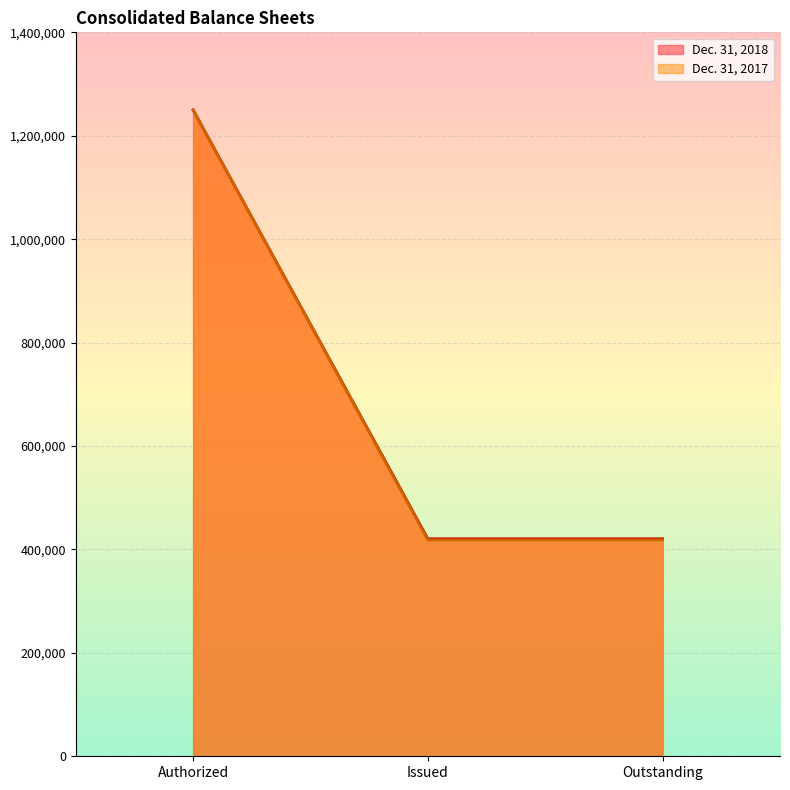

What position from the left is Authorized?

1